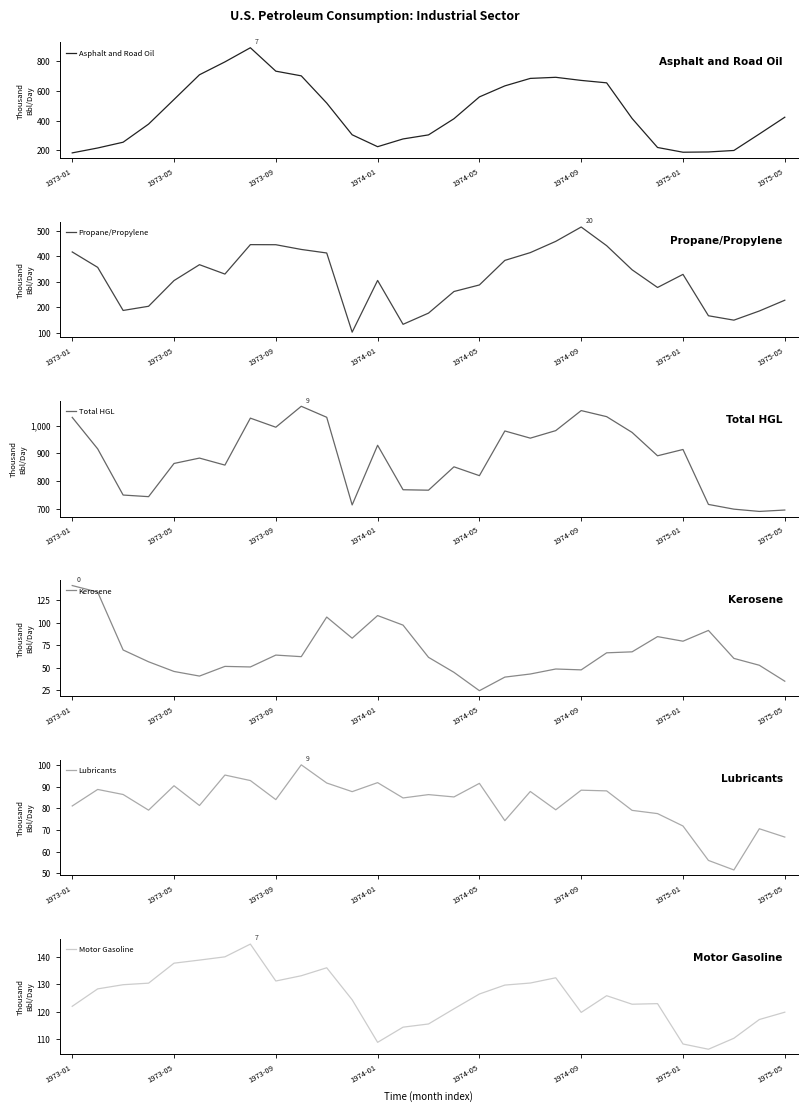

What is the difference between the second highest and second lowest values in the Lubricants series?

39.5